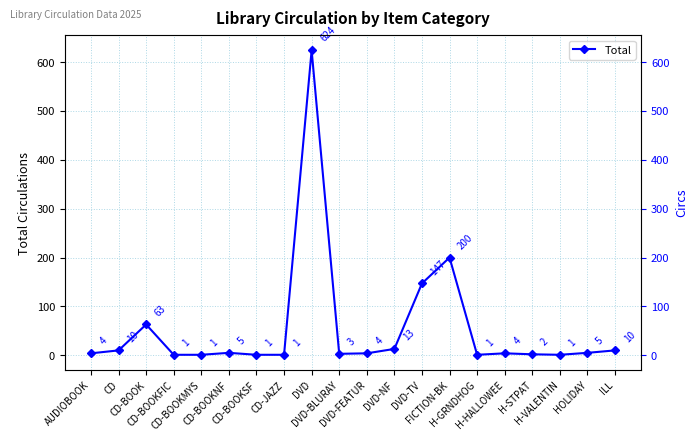

At which category does the data reach its first local valley?

DVD-BLURAY